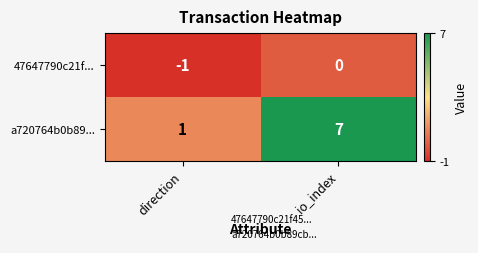

Reading left to right, transcribe all the data shown in this chart.

47647790c21f...: -1	0
a720764b0b89...: 1	7